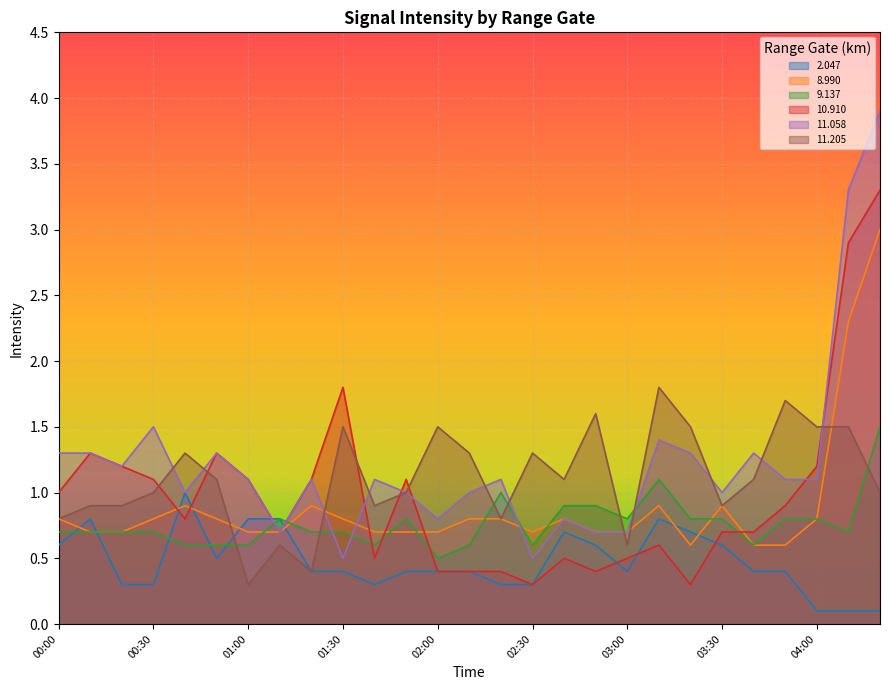

What is the total value across all series at 02:10?

4.5